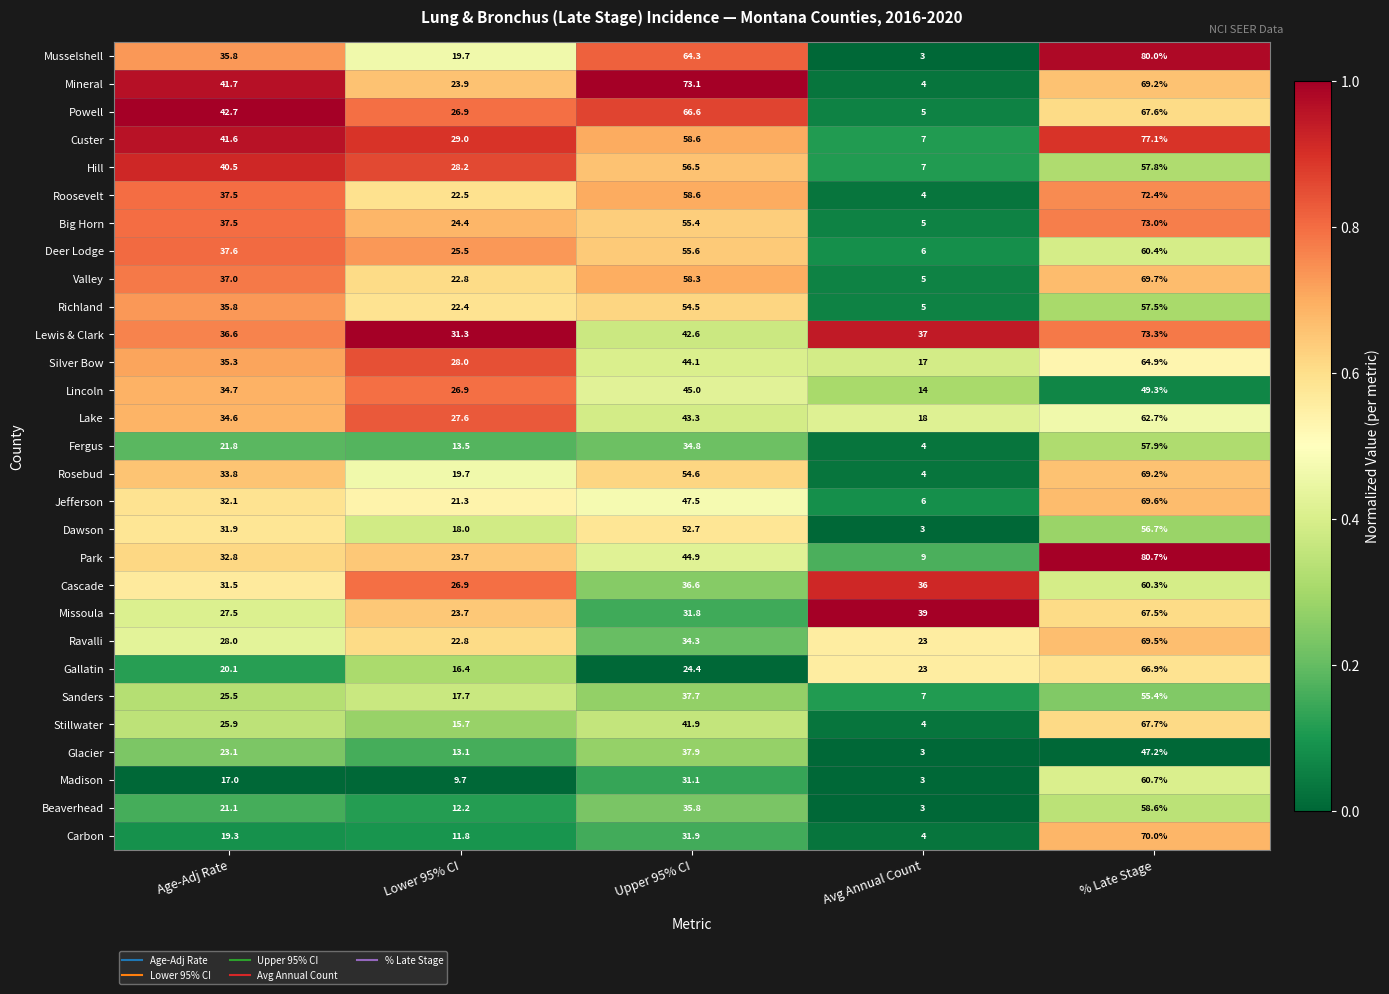

What is the spread (max minus min) of values at % Late Stage?

33.5